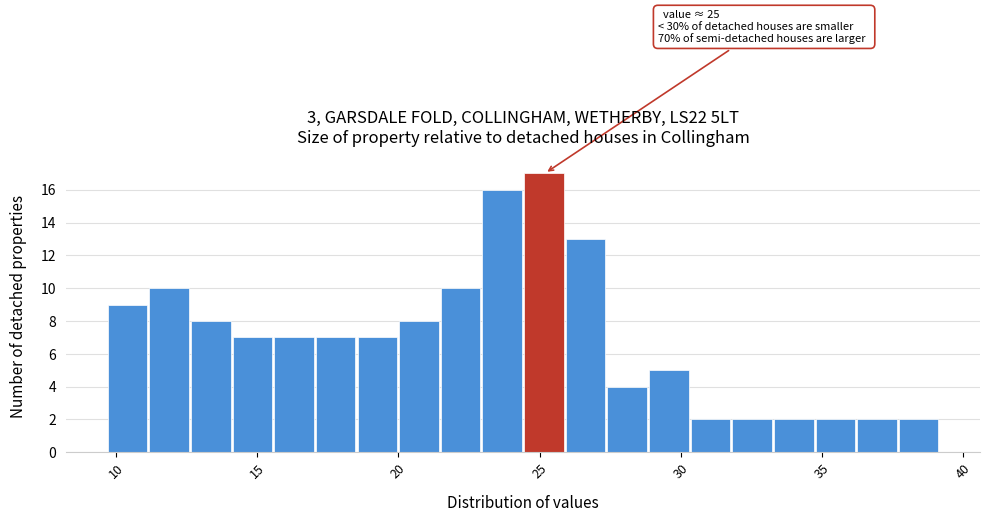

Around what value on the x-axis is the tallest bar? Give the approximate position of its centre, as read against the axis.

25.0